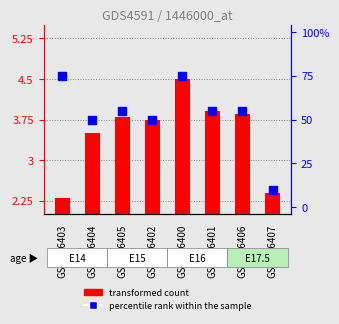

What are all the series names shown in the legend?

transformed count, percentile rank within the sample